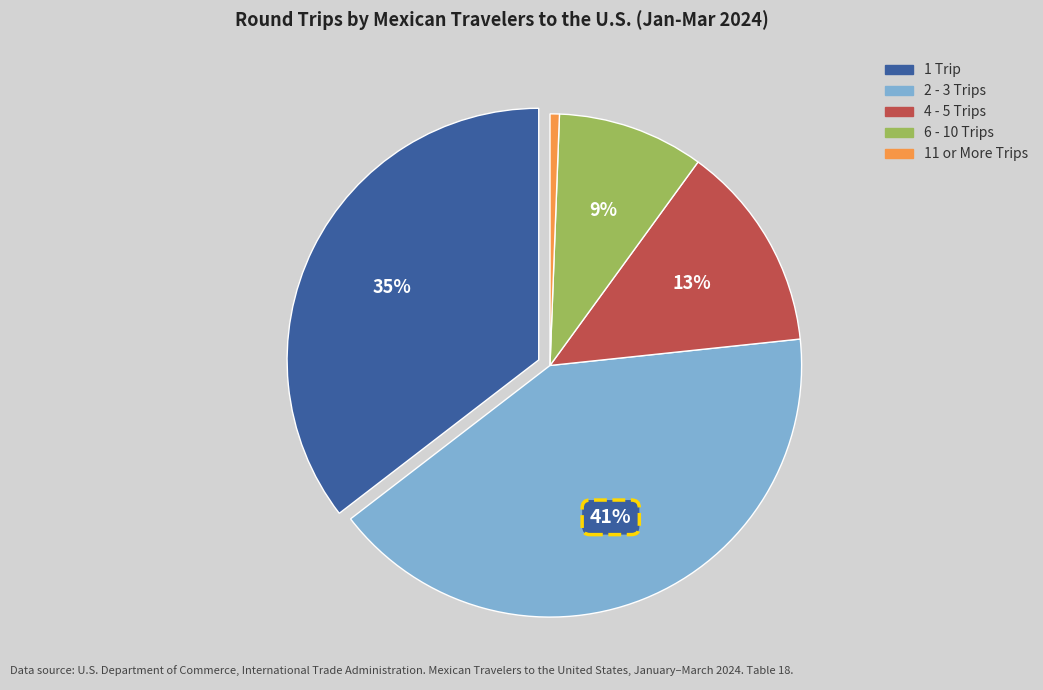

Is the sum of 1 Trip and 4 - 5 Trips greater than half?

No